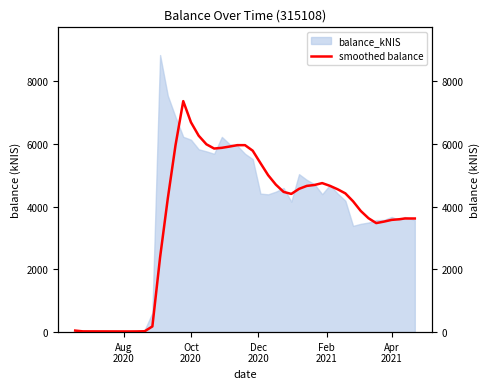

What is the highest value of the balance_kNIS series?

8831.3